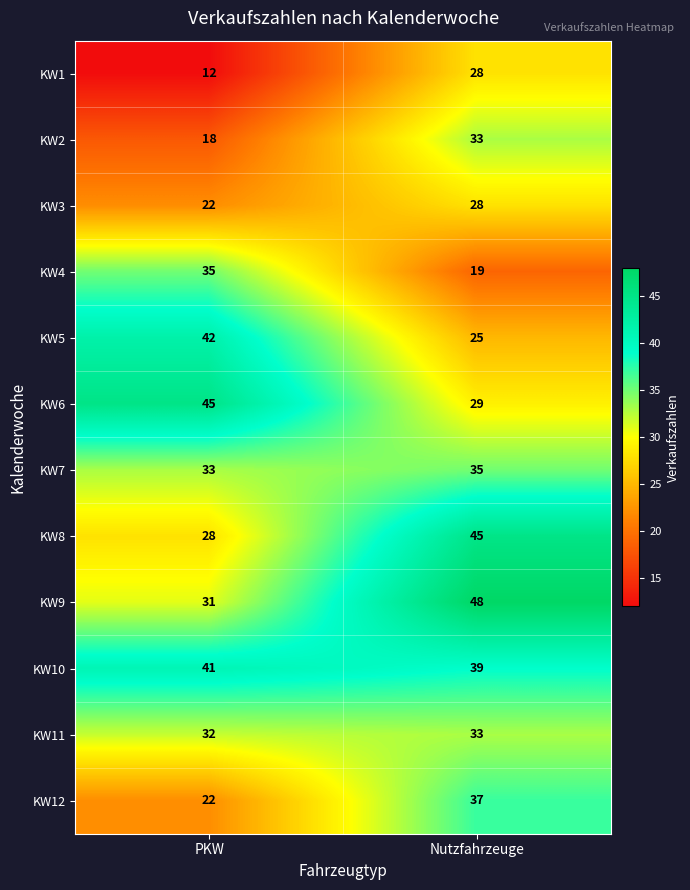

Which category has the lowest value in the KW9 series?

PKW